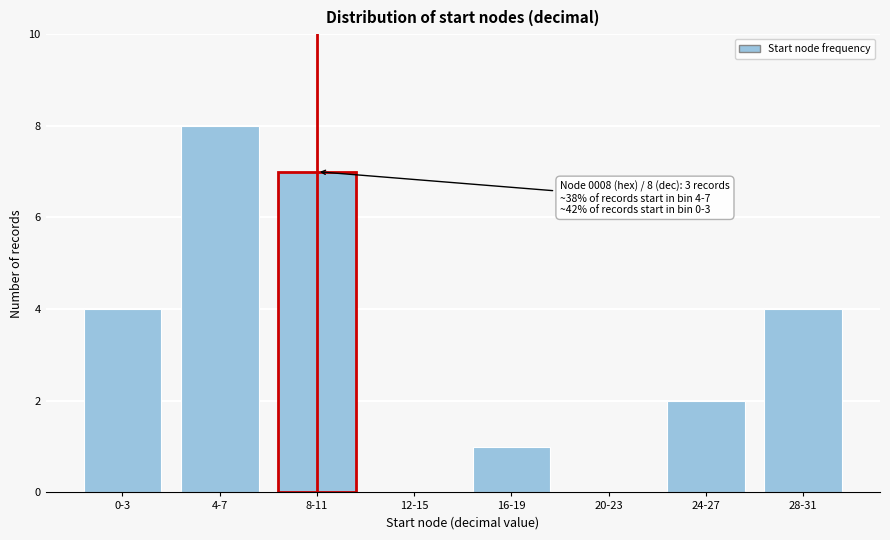

Reading left to right, extract all data points from this chart.

0-3=4	4-7=8	8-11=7	12-15=0	16-19=1	20-23=0	24-27=2	28-31=4